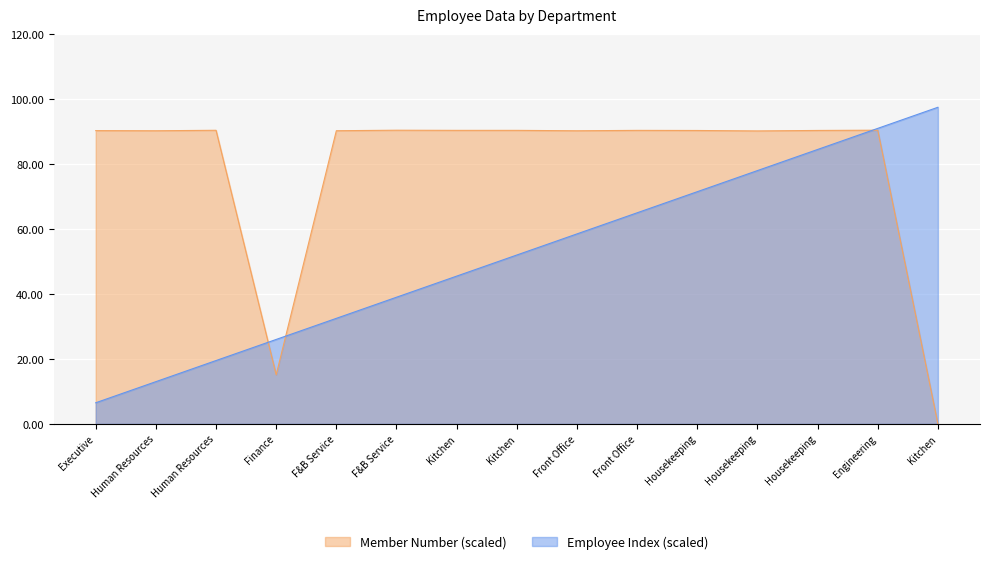

What is the spread (max minus min) of values at Housekeeping?

18.9